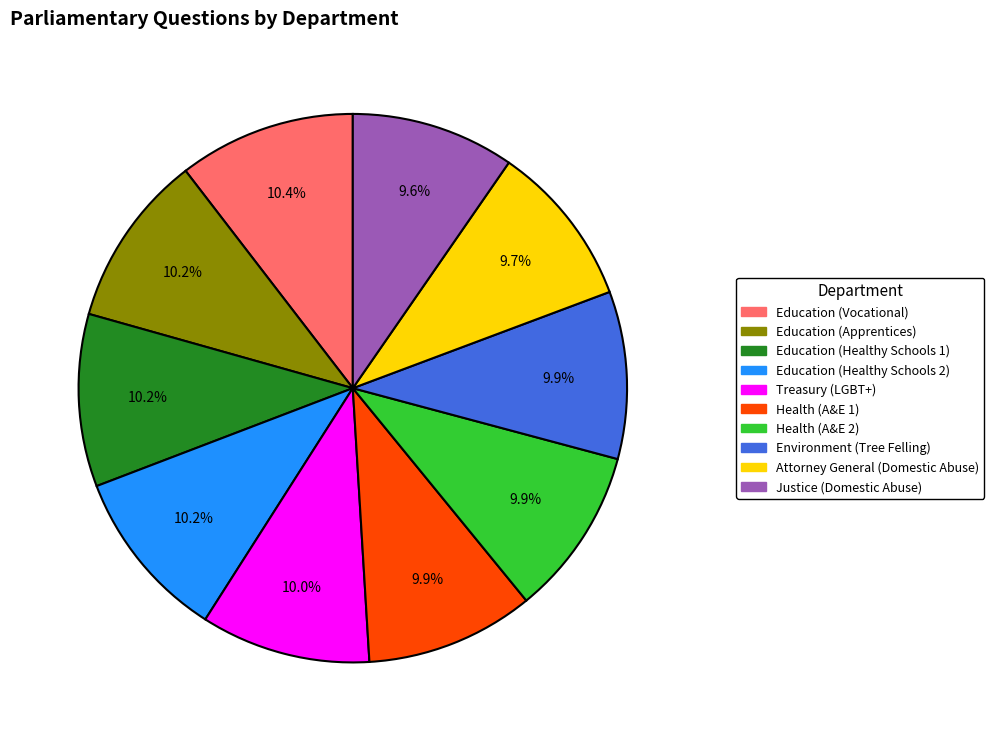

What is the total percentage of Education (Healthy Schools 1) and Treasury (LGBT+)?

20.2%